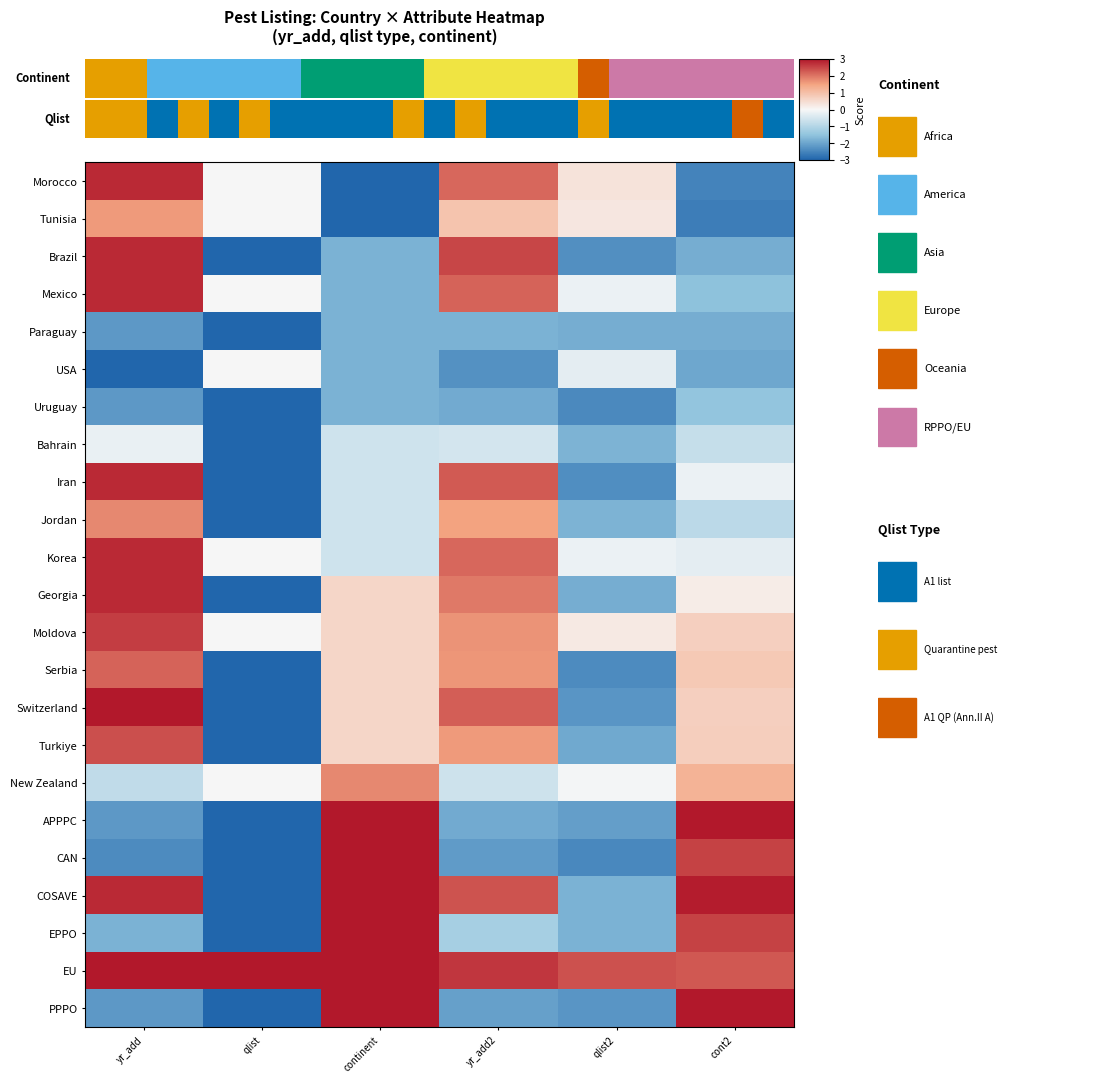

The value of Georgia at qlist2 is -2.6. True or false?

False